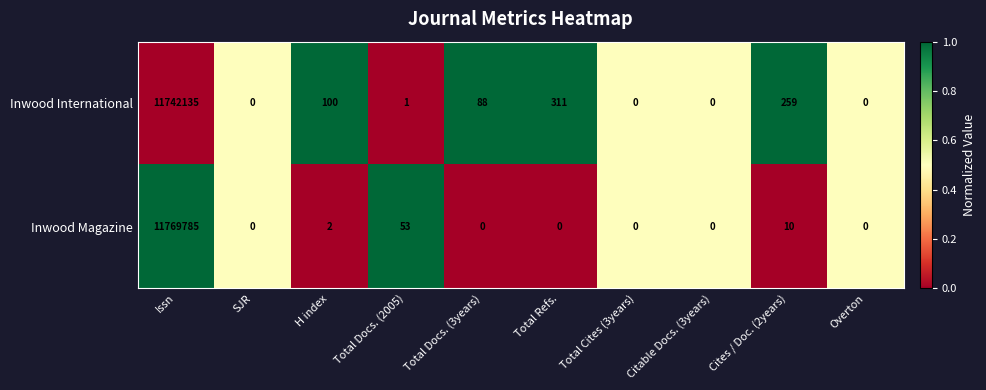

List the series in order of their peak value, lowest first.

Inwood International, Inwood Magazine